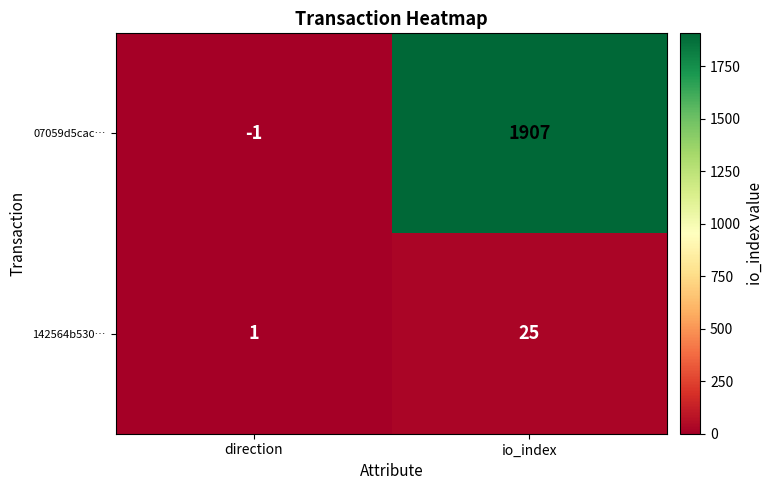

Between direction and io_index, which series saw the biggest shift?

07059d5cac…